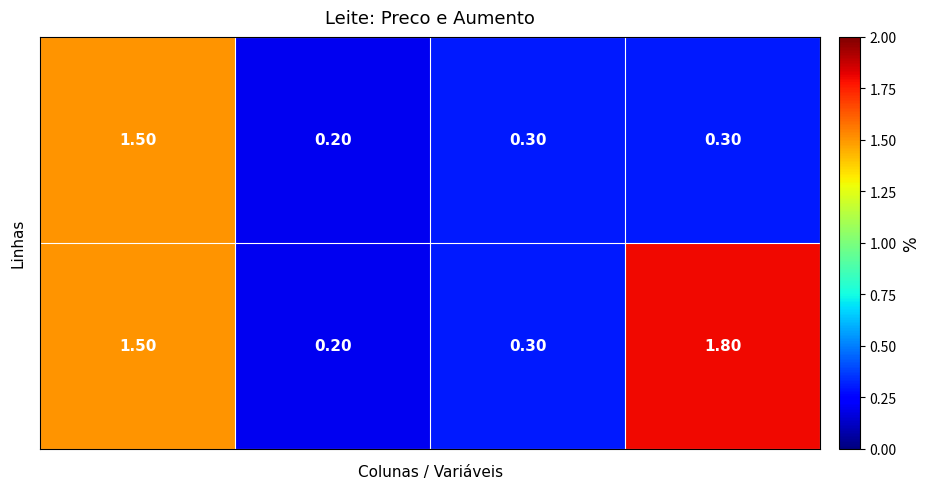

At how many categories does at least one series exceed 0?

4